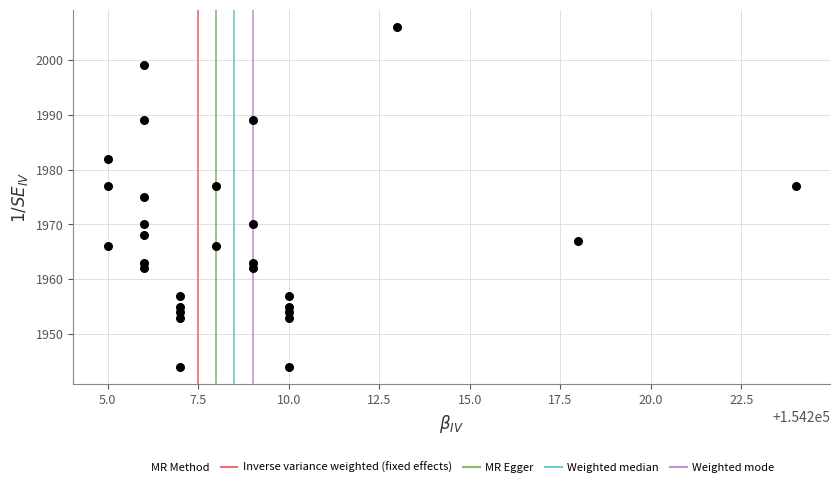

What is the range of Y values (max minus min)?

62